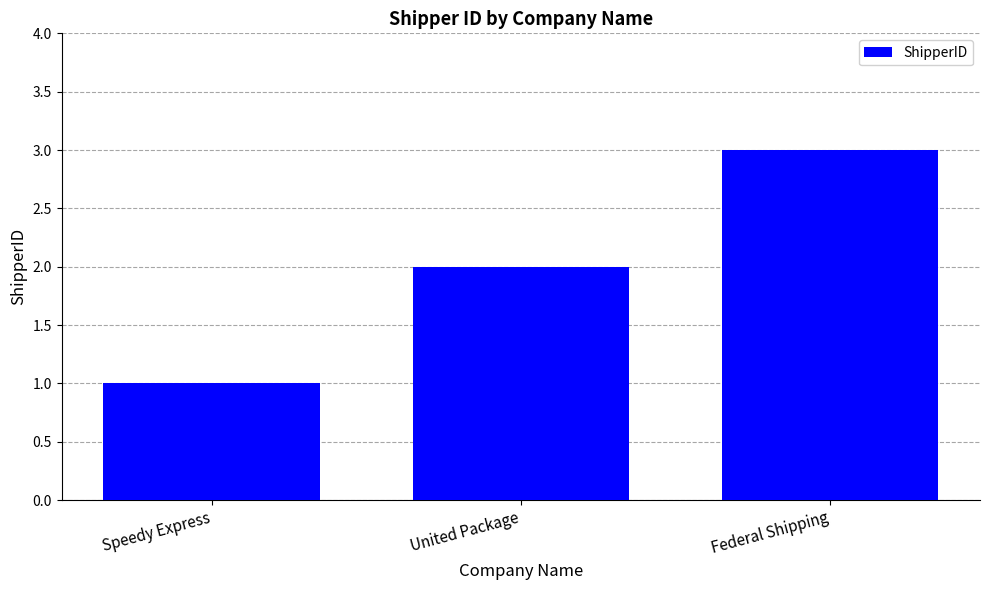

Approximately how many times larger is the value at United Package compared to Federal Shipping?

0.7